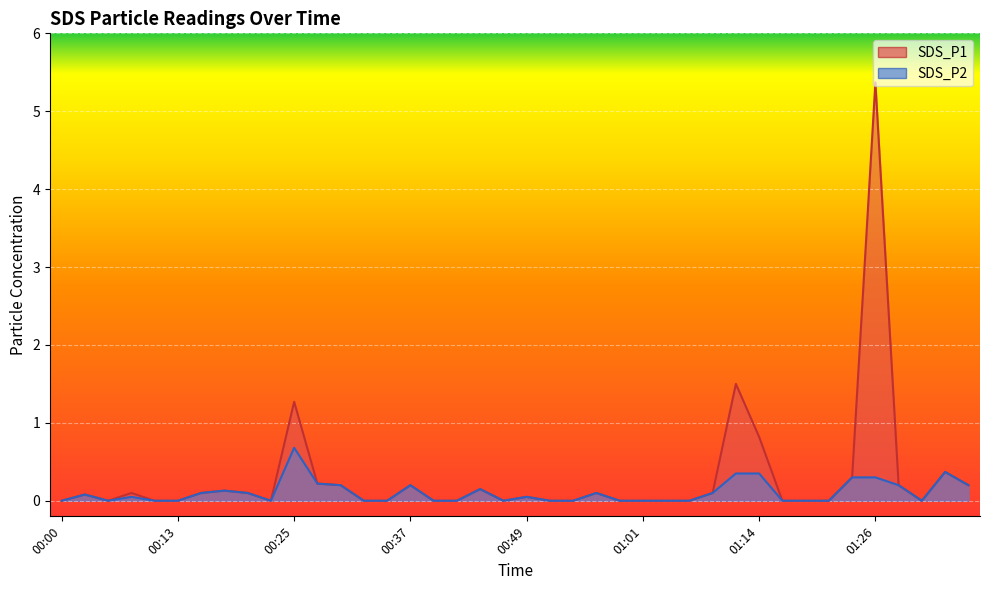

The value of SDS_P1 at 00:00 is 0.0. True or false?

True